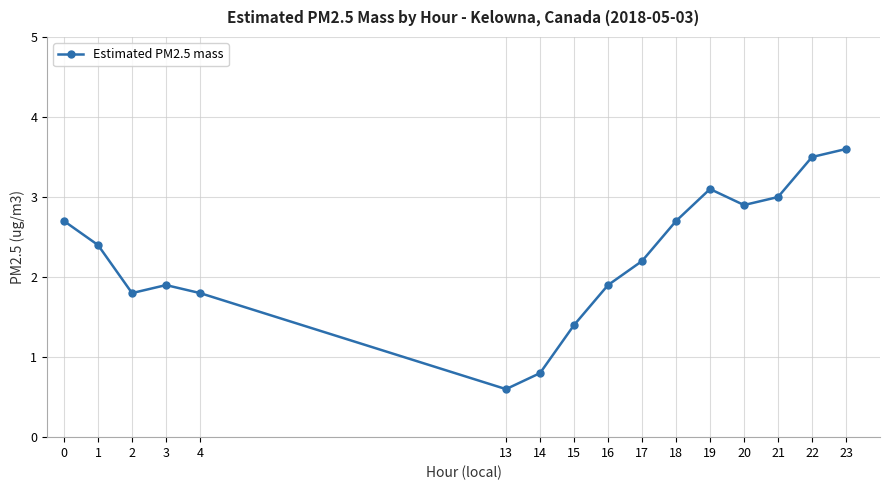

What is the change in value from 2 to 21?

+1.2